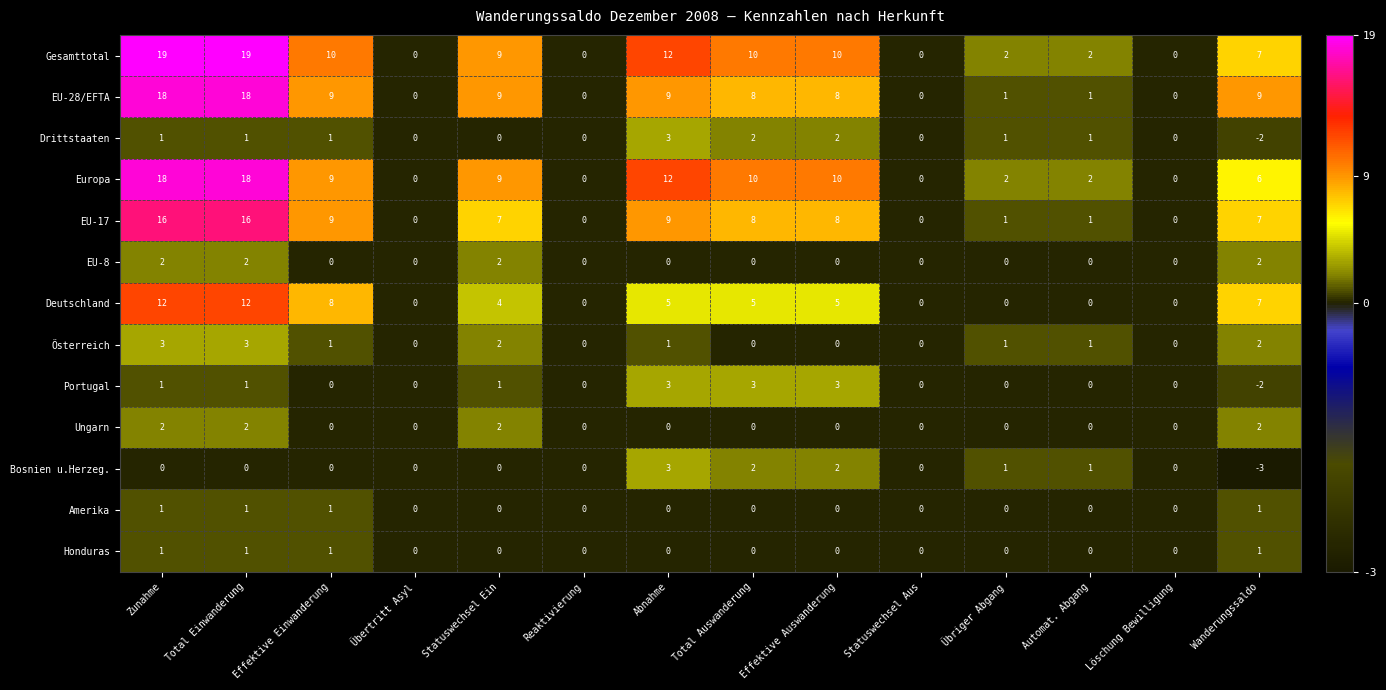

Which label corresponds to the smallest value in the chart?

Wanderungssaldo